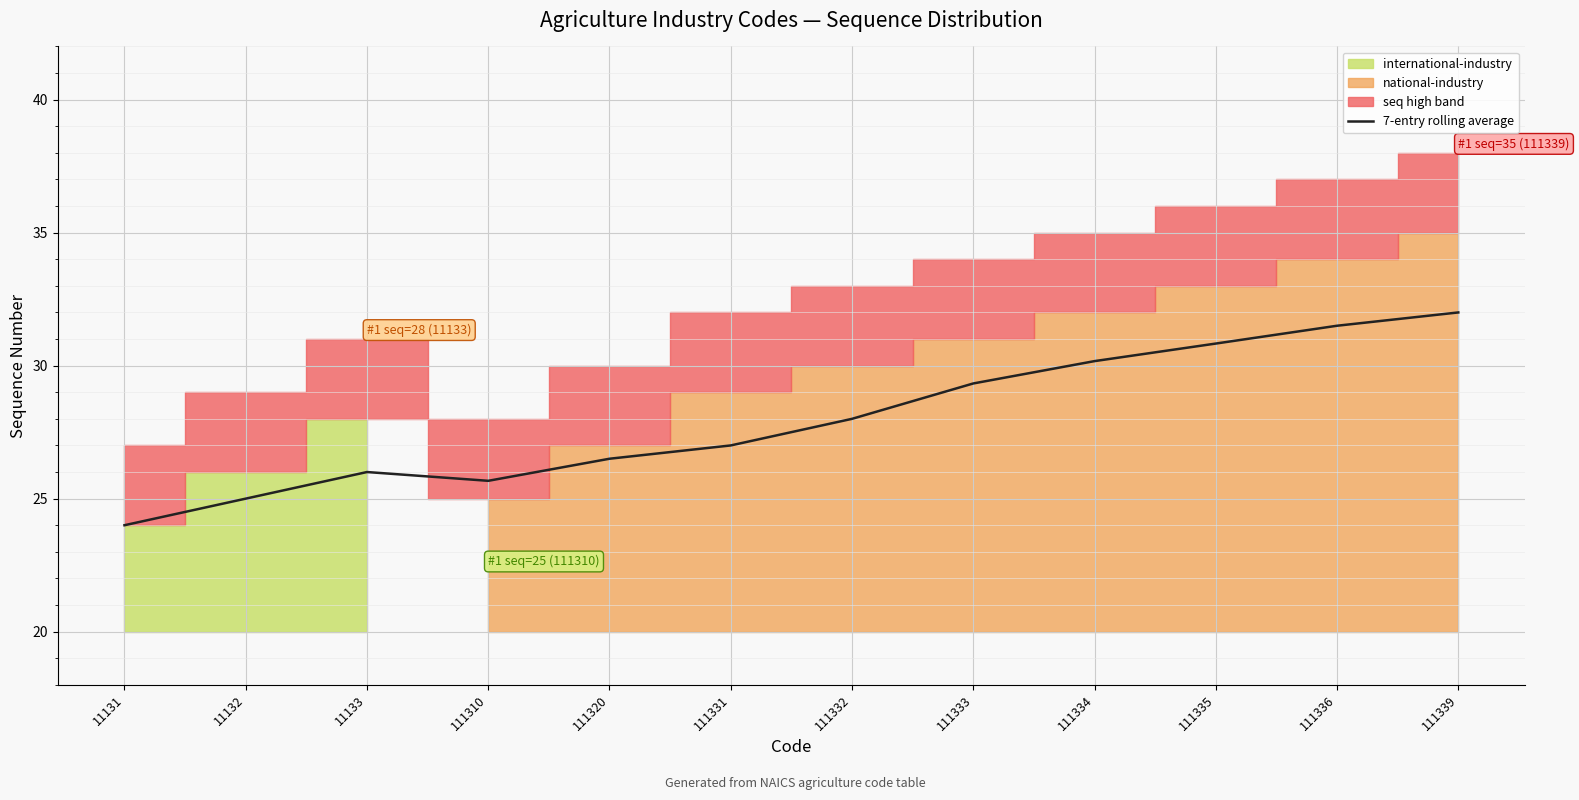

At which label does 7-entry rolling average reach its peak?

111339